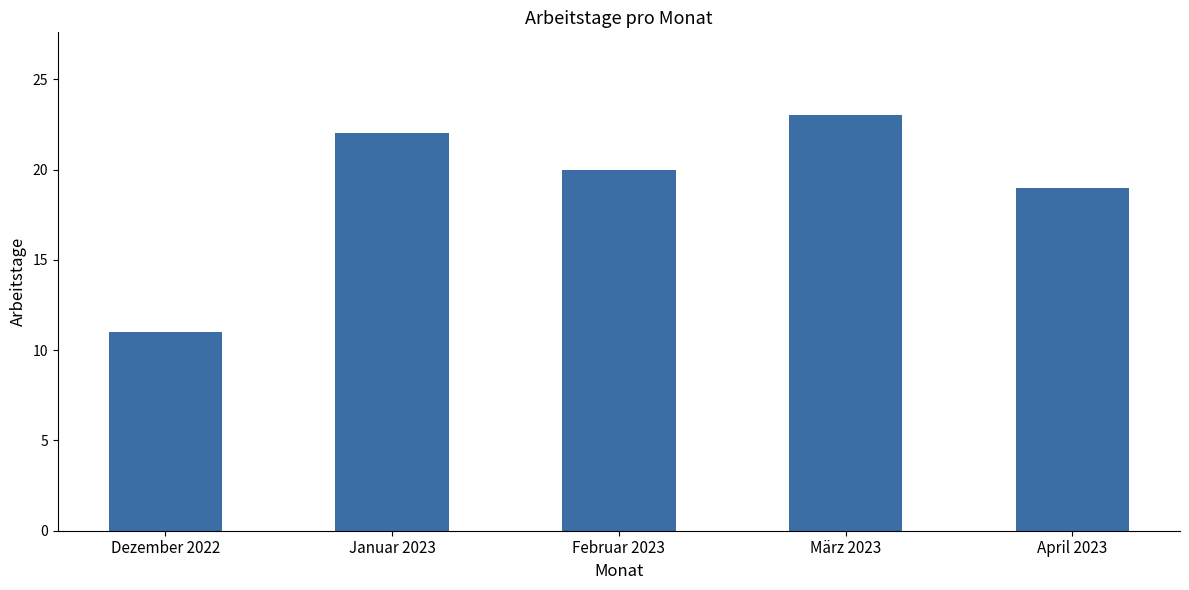

At which category does the chart reach its minimum across all series?

Dezember 2022